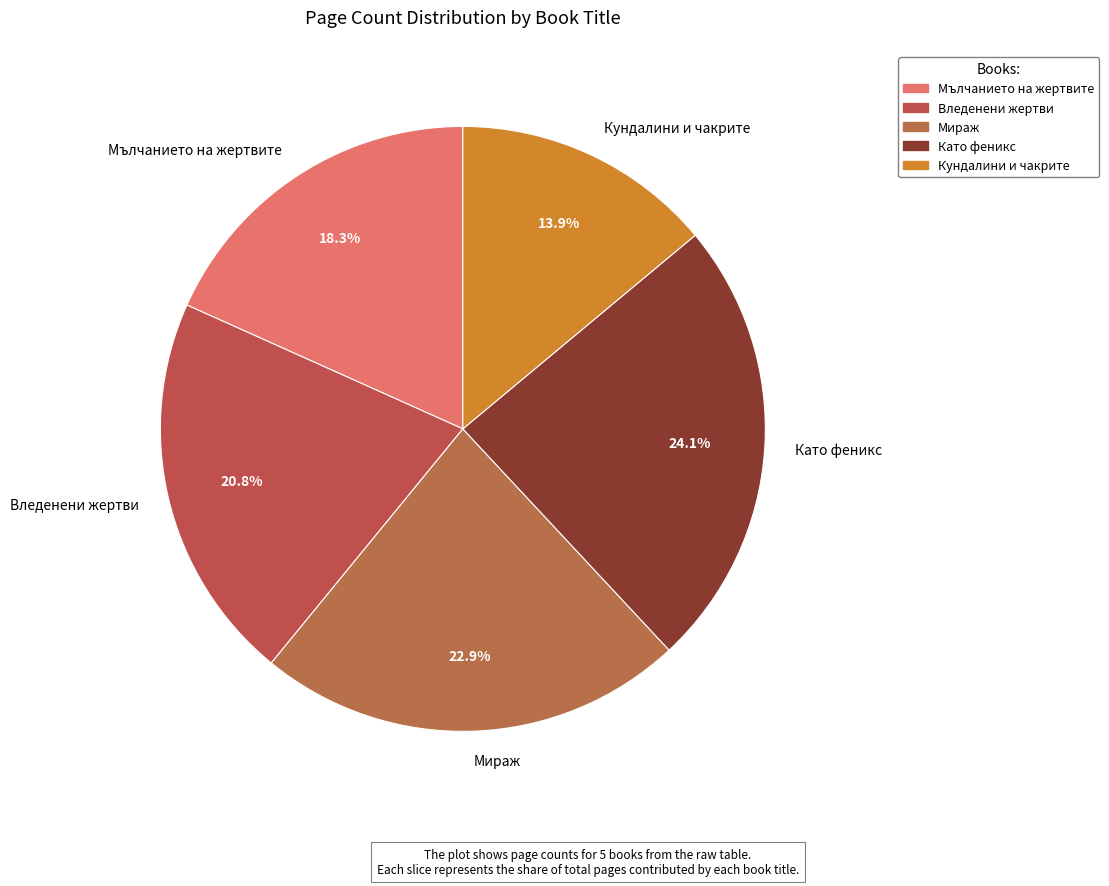

Is Мираж the majority of the pie?

No